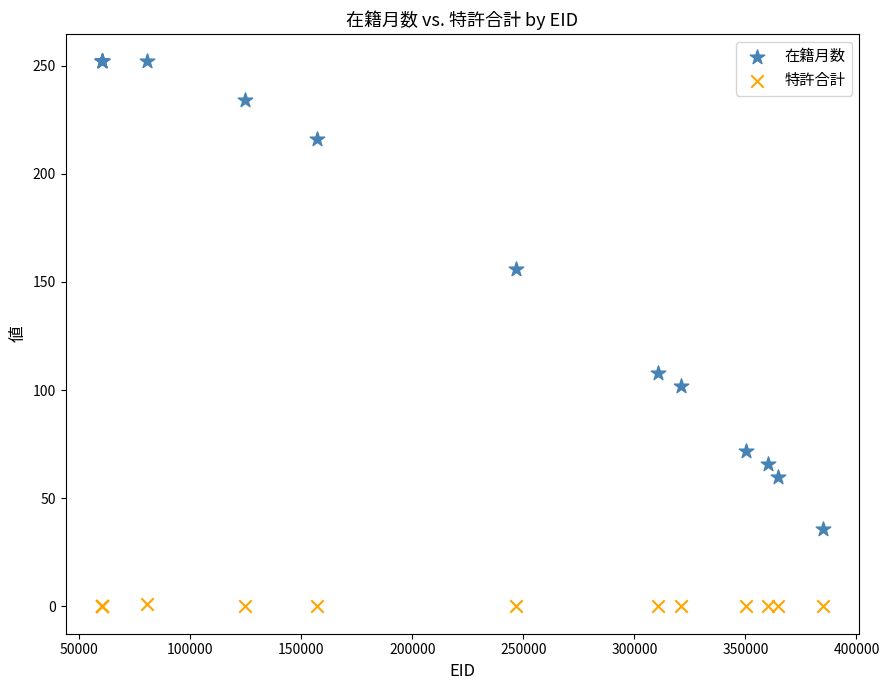

Which series reaches the maximum Y coordinate?

在籍月数